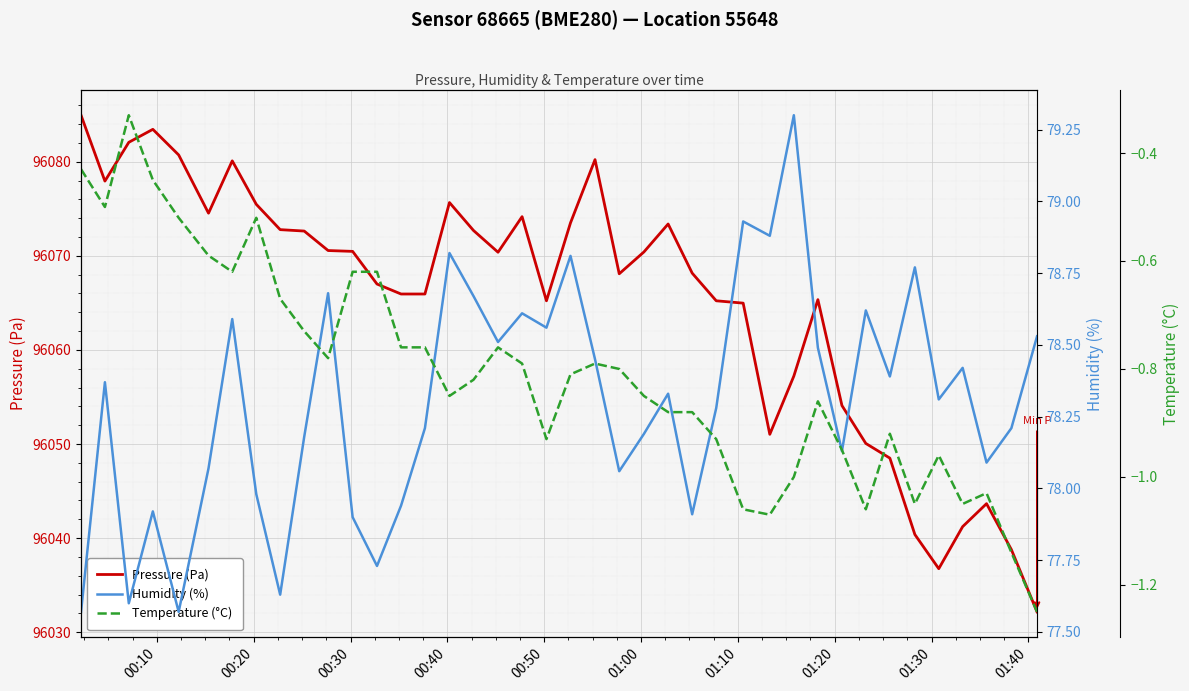

What is the minimum value for Pressure (Pa)?

96032.2